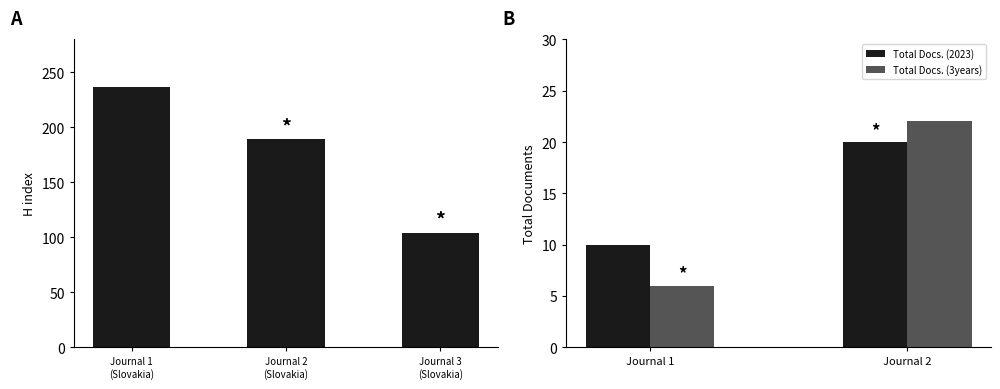

What is the difference between the H index values at Contributions to Geophysics and Geodesy and Acta Geologica Slovaca?

48